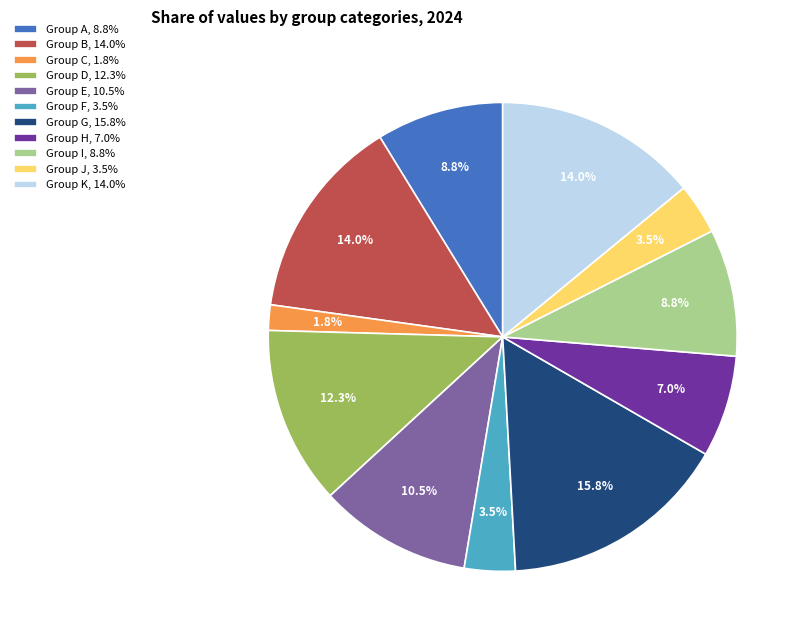

What portion of the pie excludes Group D, 12.3%?

87.7%